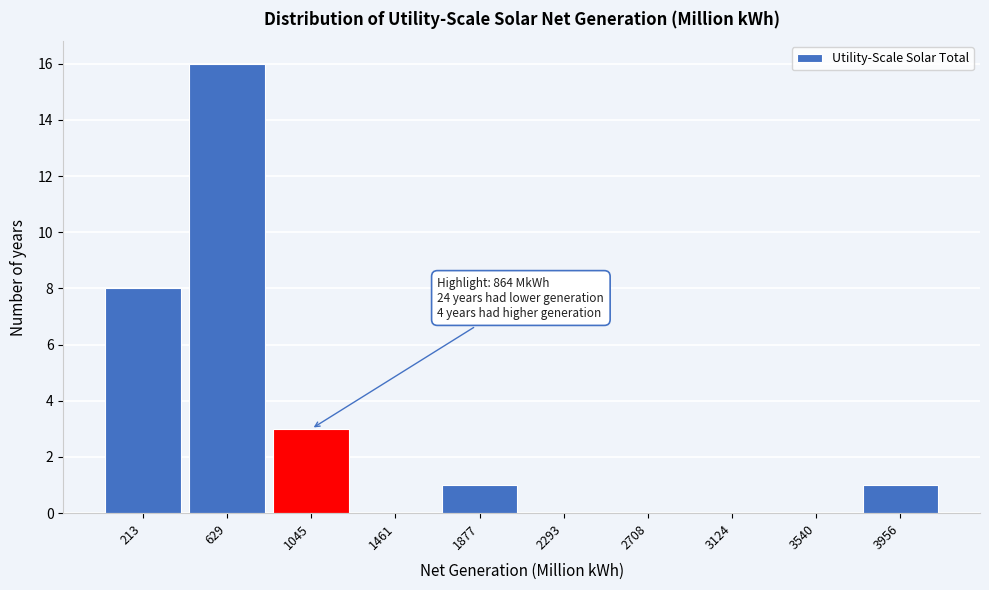

Which range on the x-axis has the tallest bar?

400 to 850